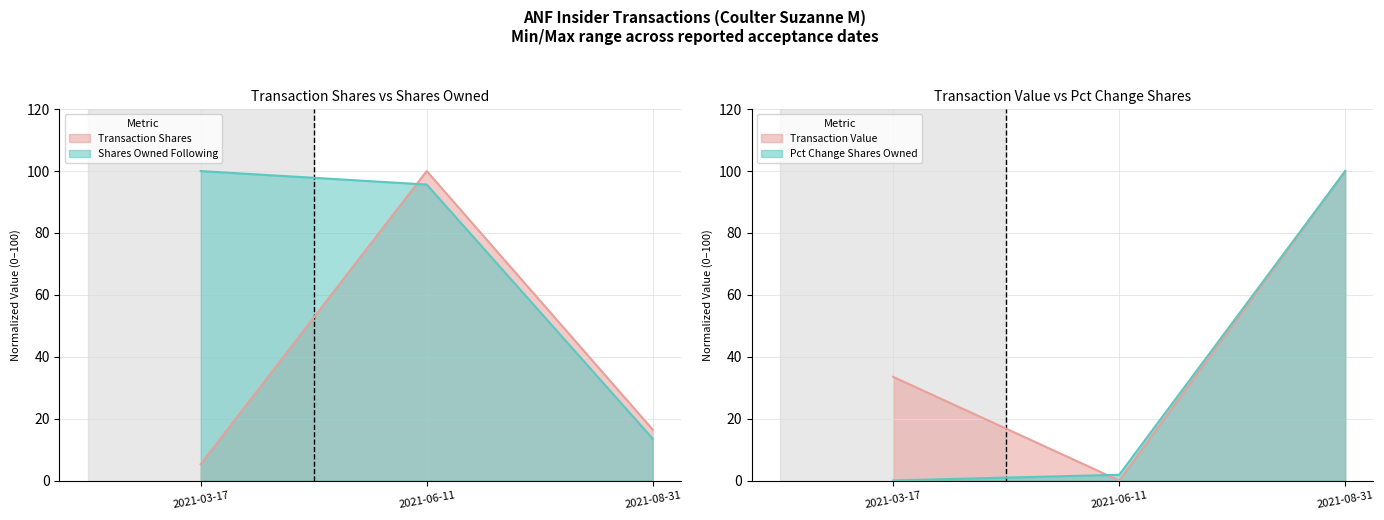

List the labels in order of transactionValue value, largest first.

2021-08-31, 2021-03-17, 2021-06-11